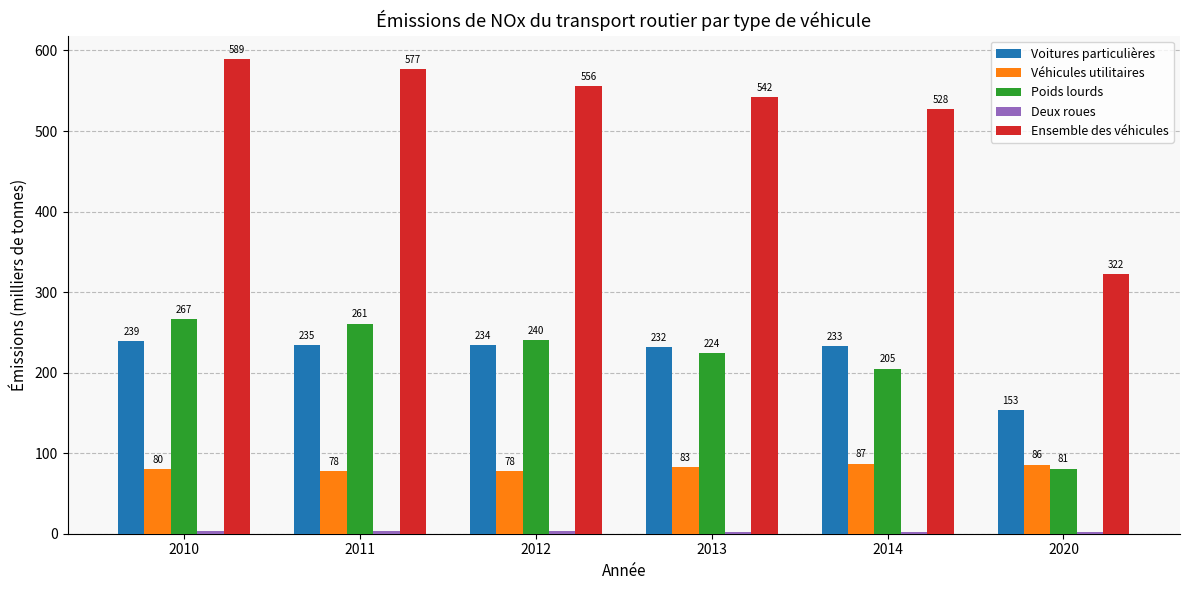

True or false: Poids lourds has a value of 204.9 at 2014.

True